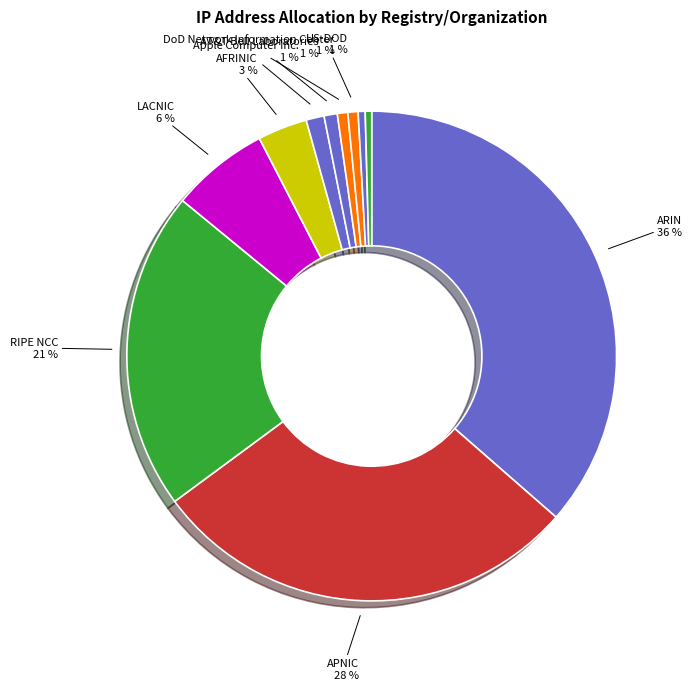

To the nearest percent, what is the difference between the largest and smallest slice percentages?

36%